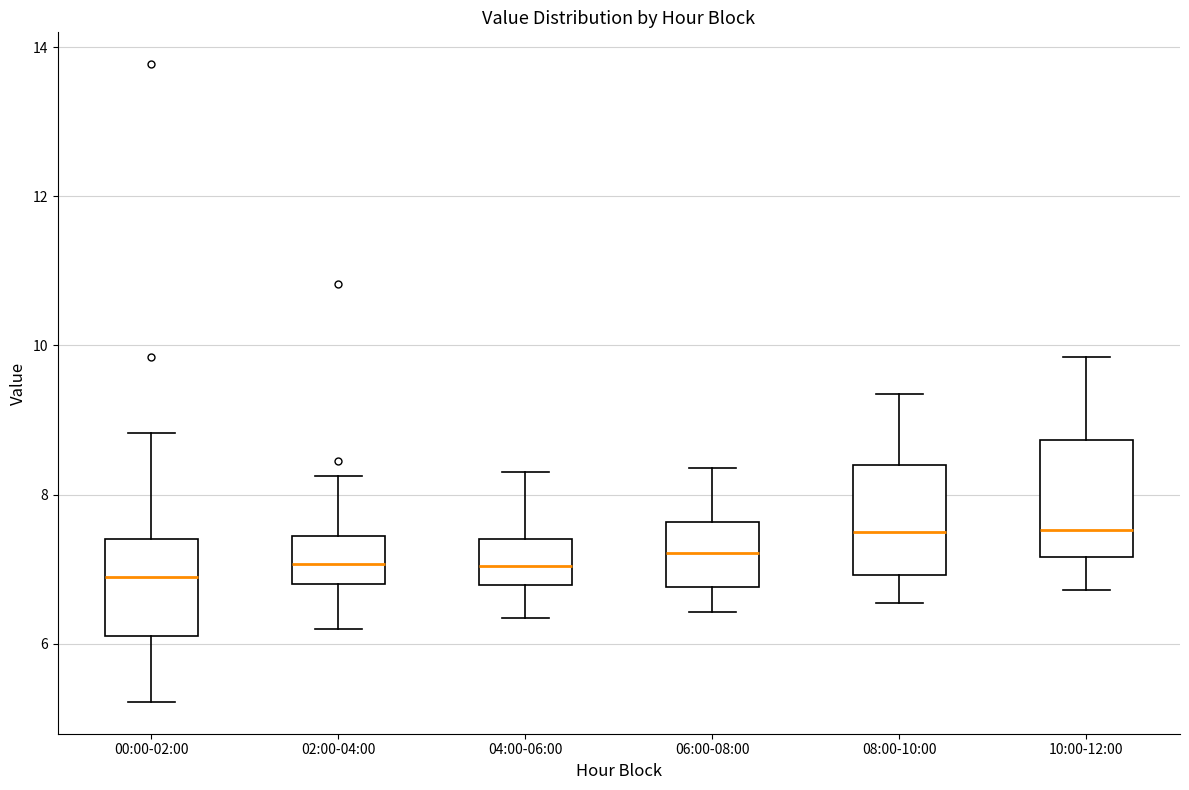

Where does the lower whisker of the box for 04:00-06:00 end on the y-axis? The values are not printed on the chart, so give them approximately, as read against the axis.

6.4